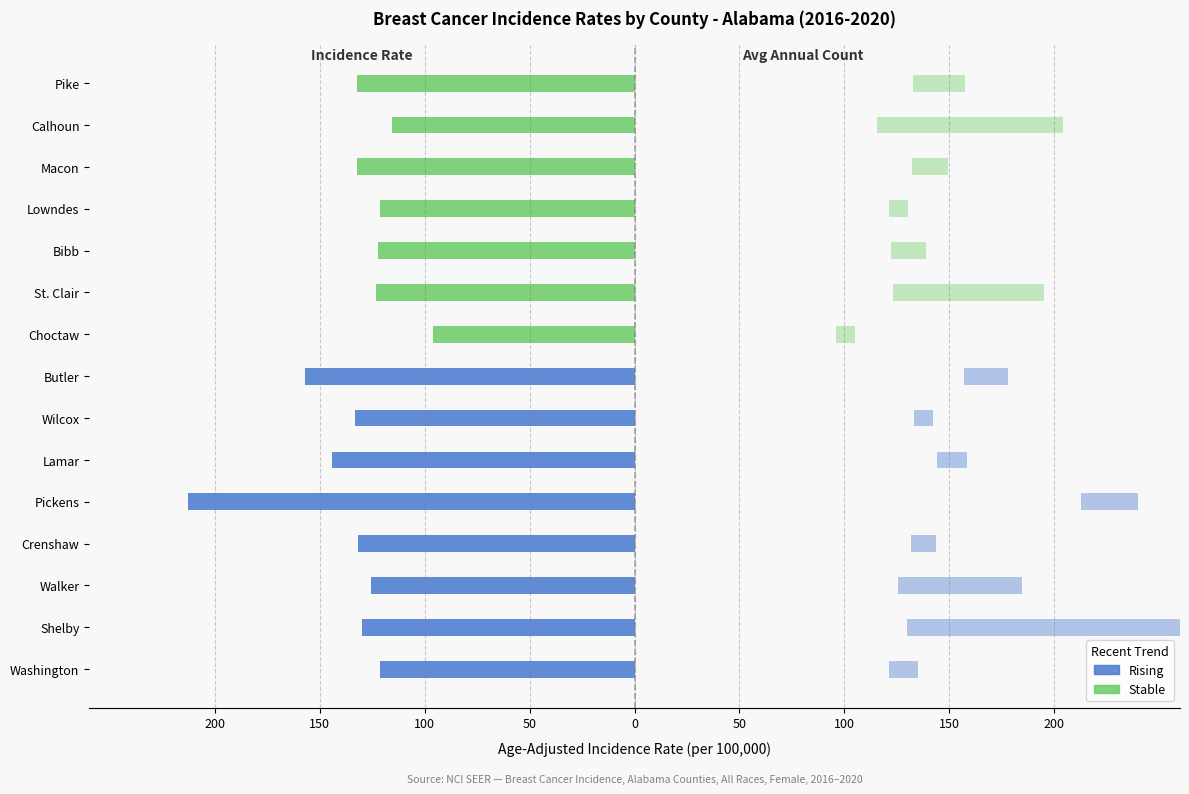

True or false: Upper_CI has a value of 50.9 at Shelby.

False